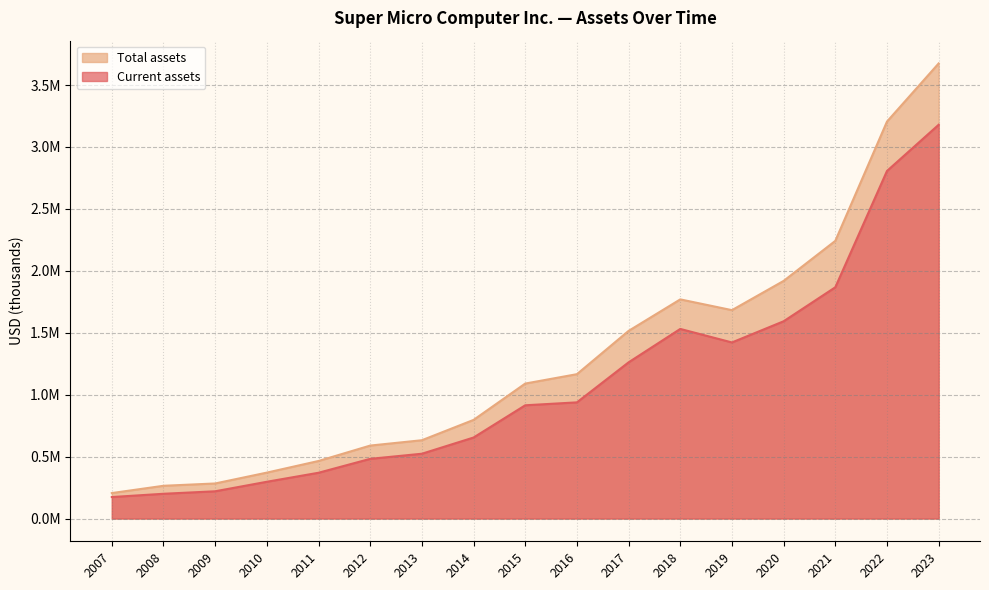

List the labels in order of Current assets value, smallest first.

2007, 2008, 2009, 2010, 2011, 2012, 2013, 2014, 2015, 2016, 2017, 2019, 2018, 2020, 2021, 2022, 2023